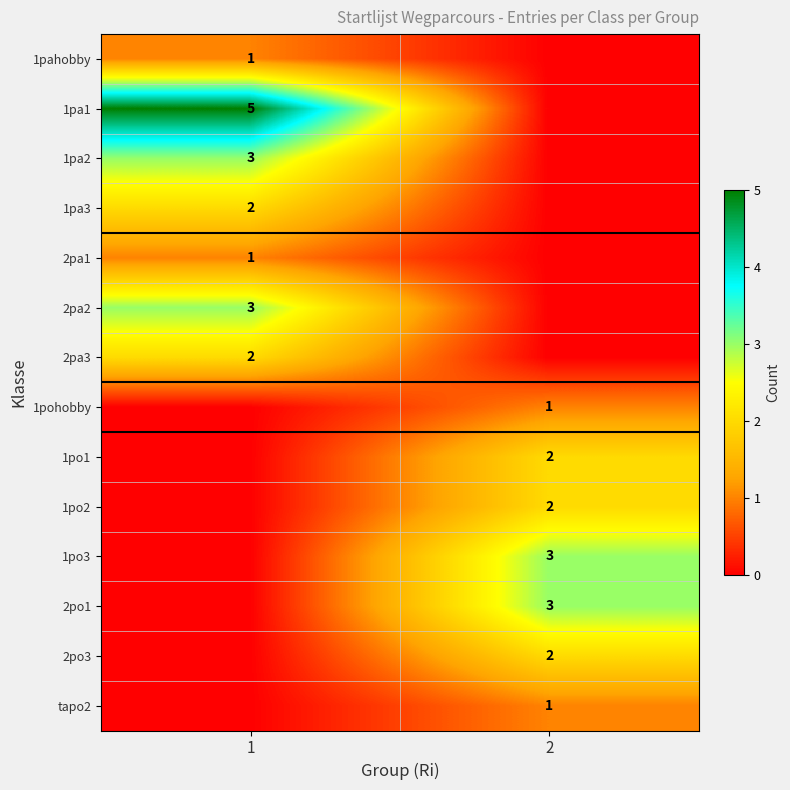

True or false: 1pa1 has a value of 7 at 1.

False